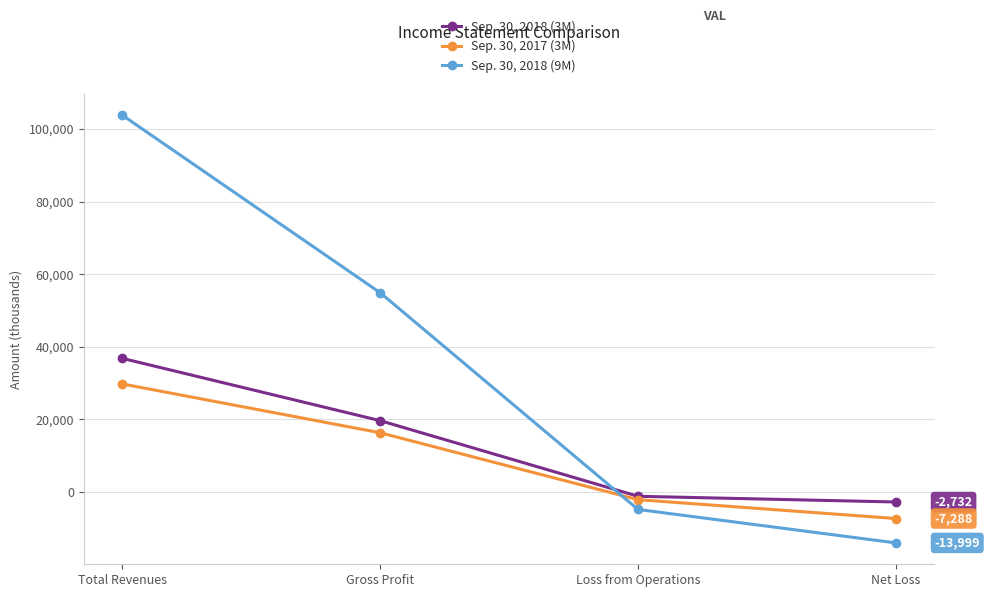

Which series ends up on top after the final intersection of Sep. 30, 2017 (3M) and Sep. 30, 2018 (9M)?

Sep. 30, 2017 (3M)